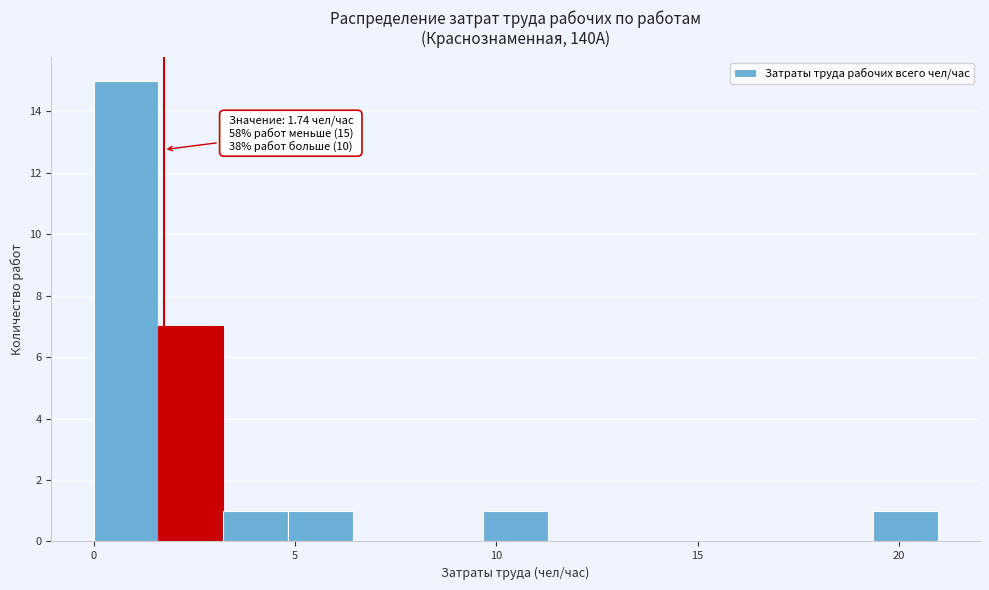

Read against the x-axis, roughly where is the centre of the tallest bar?

1.0